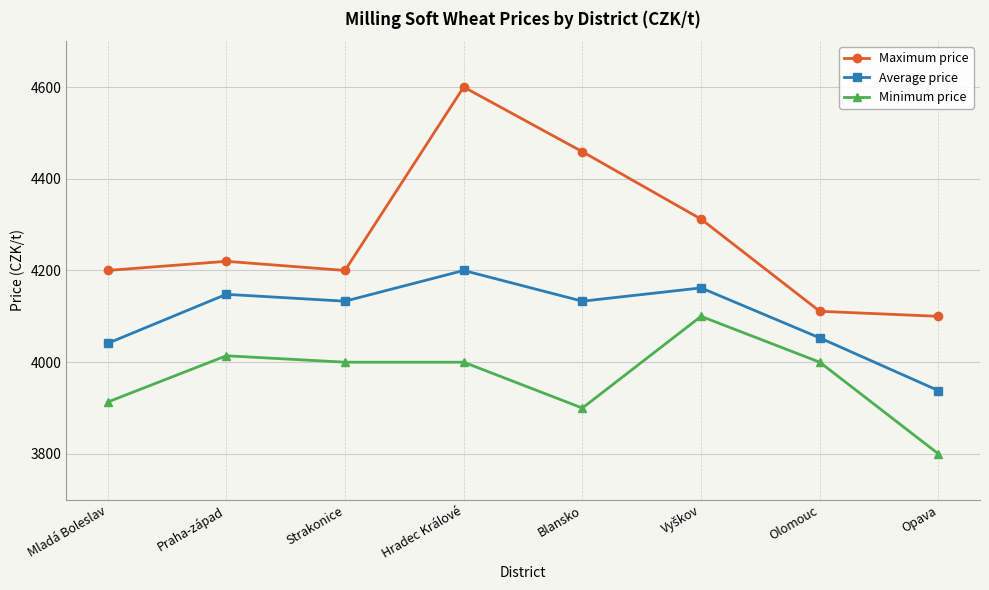

True or false: Average price and Maximum price cross at least once.

False